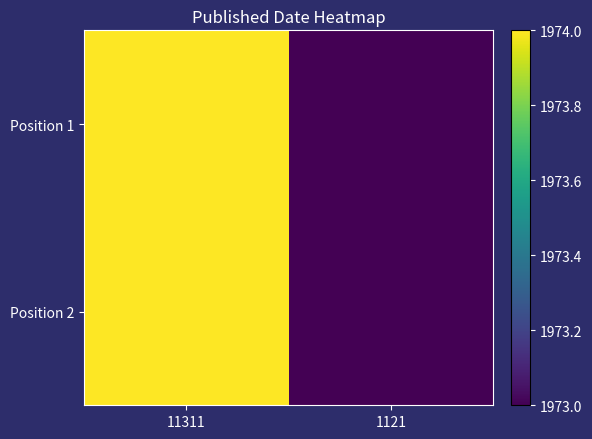

Which series has the largest total across all categories?

Position 1